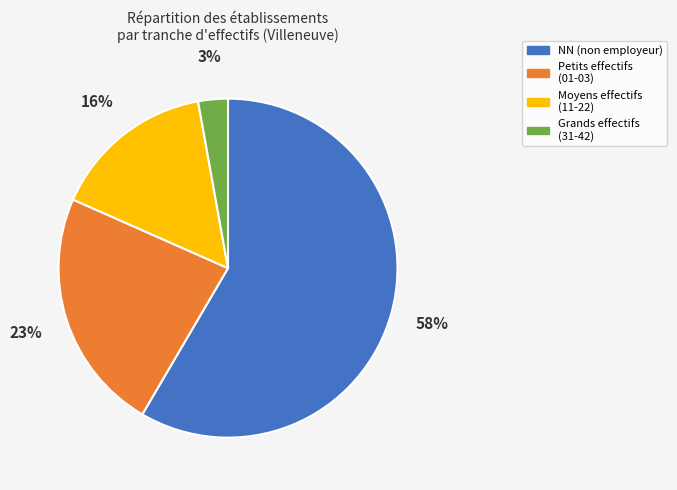

What is the smallest slice in the pie chart?

Grands effectifs (31-42)